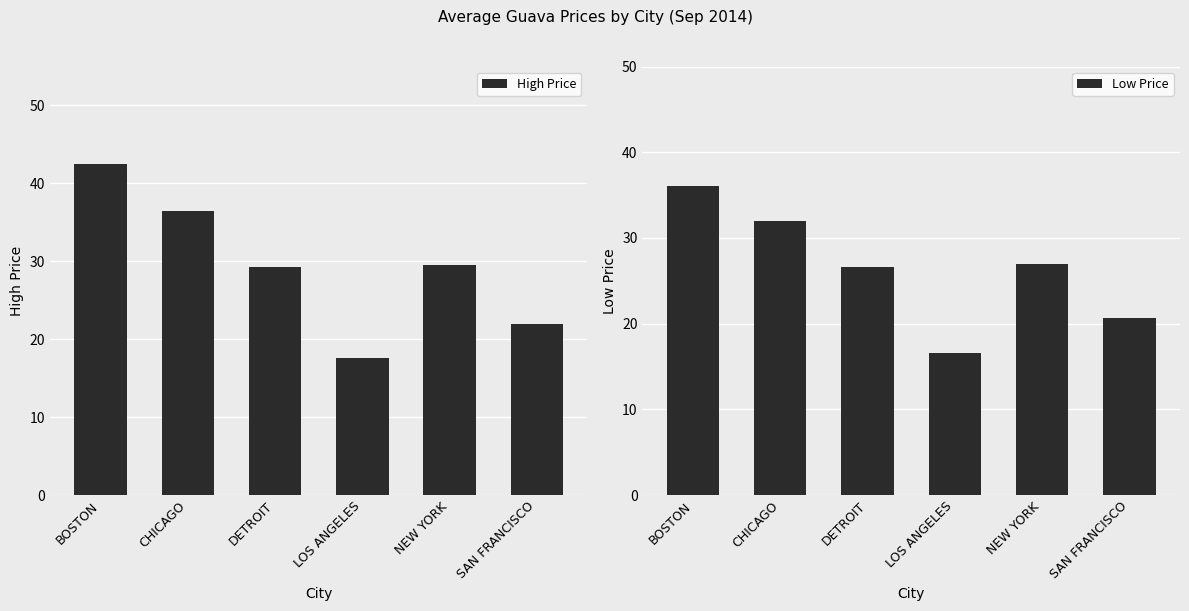

What is the difference between the maximum and minimum values in the High Price series?

24.9